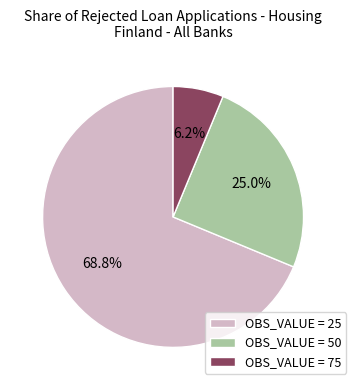

Do OBS_VALUE = 25 and OBS_VALUE = 50 together represent more than half of the pie?

Yes